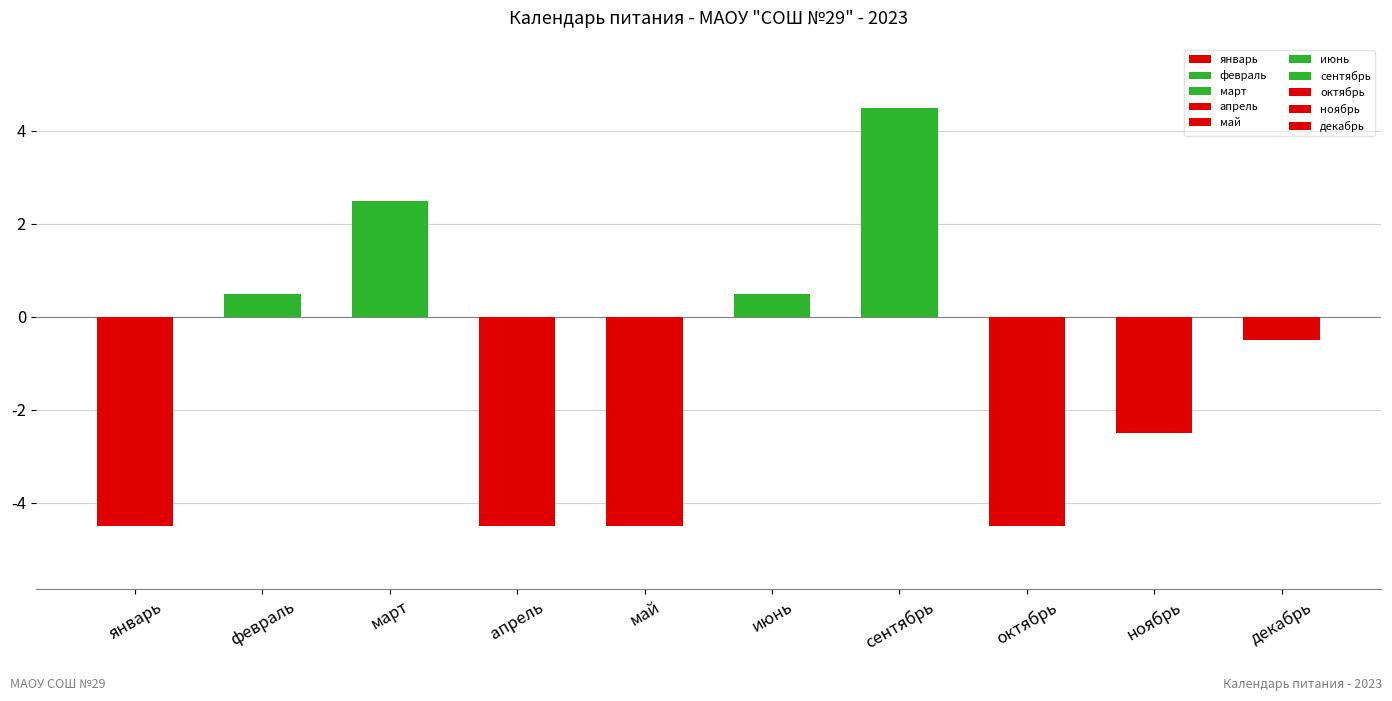

Rank the categories by value from lowest to highest.

январь, апрель, май, октябрь, ноябрь, декабрь, февраль, июнь, март, сентябрь